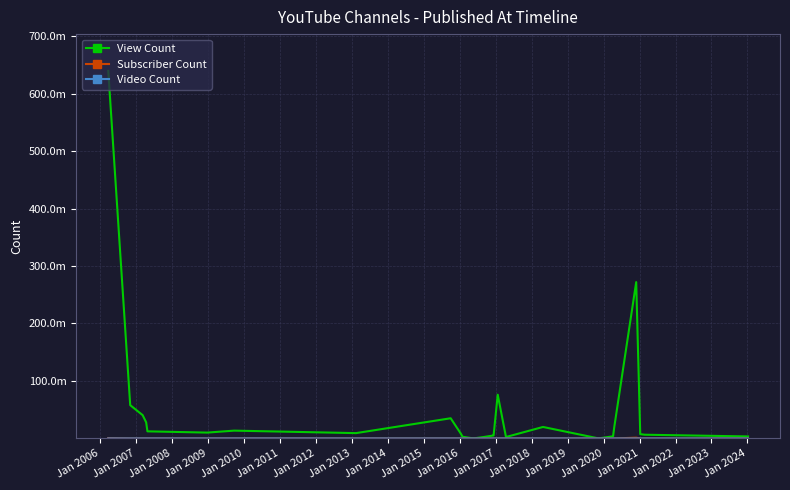

Does the chart have visible grid lines?

Yes